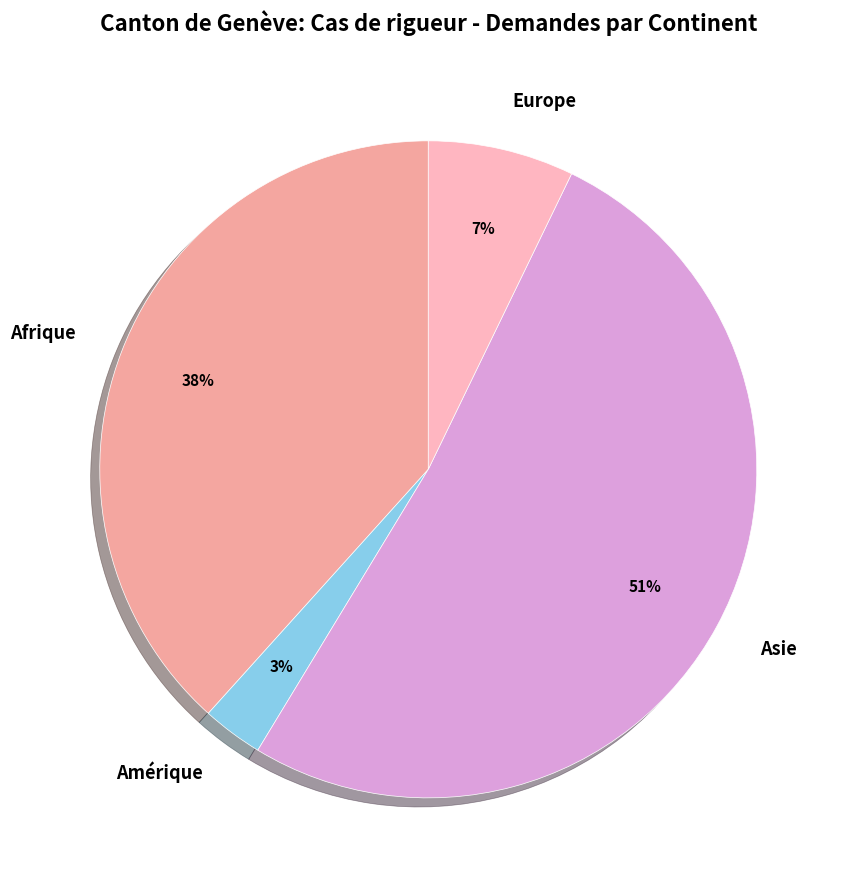

Which category accounts for the majority?

Asie